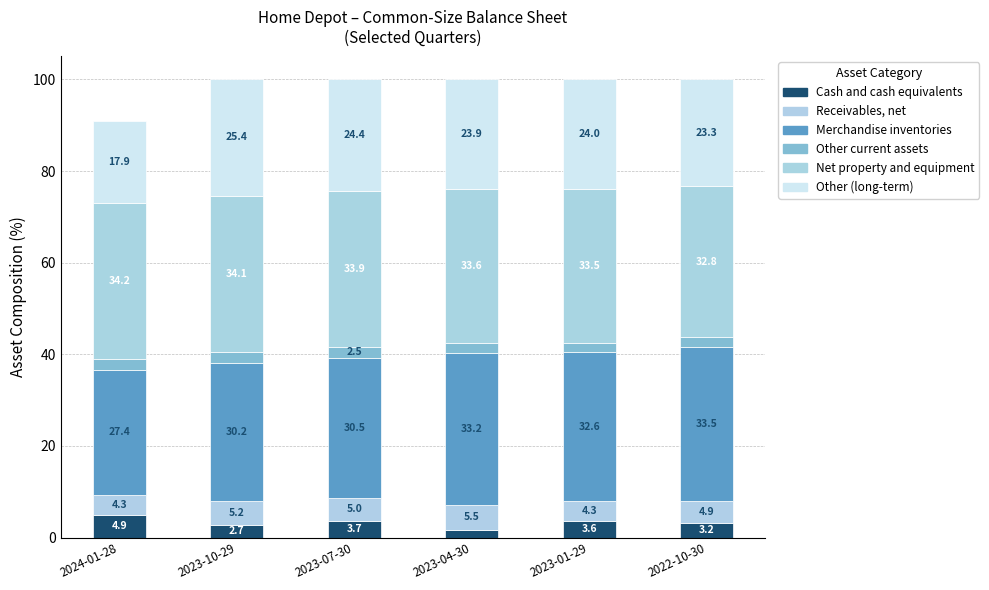

True or false: Cash and cash equivalents has a value of 1.1 at 2024-01-28.

False